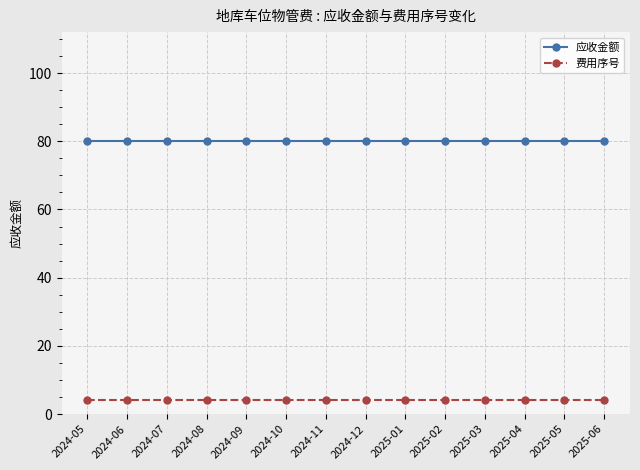

At 2024-10, list the series in order from largest to smallest.

应收金额, 费用序号